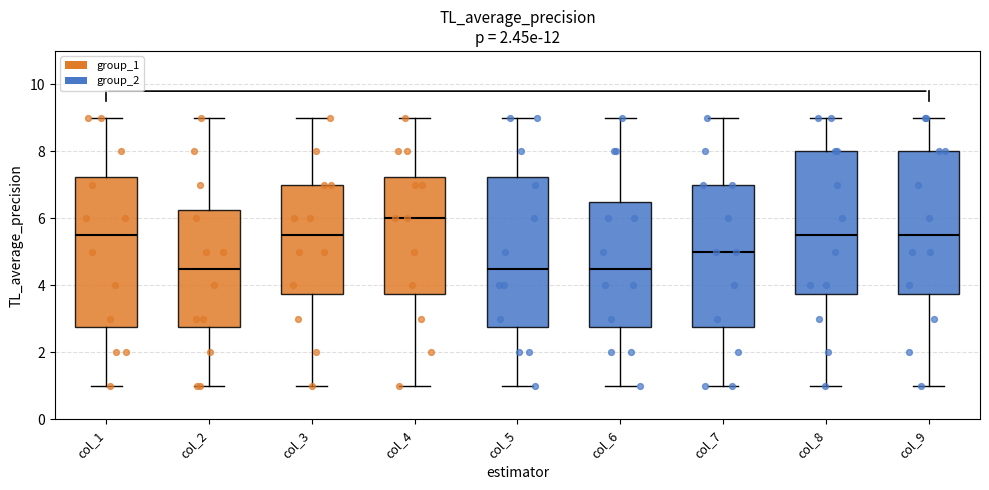

Reading left to right, transcribe this box plot: for each box, give where its median line is, the range the box spans, and where its two whiskers end, as read against the y-axis. The values are not printed on the chart, so give them approximately, as read against the axis.

col_1: median 5.6, box 2.8 to 7.2, whiskers 1.0 to 9.0
col_2: median 4.6, box 2.8 to 6.2, whiskers 1.0 to 9.0
col_3: median 5.6, box 3.8 to 7.0, whiskers 1.0 to 9.0
col_4: median 6.0, box 3.8 to 7.2, whiskers 1.0 to 9.0
col_5: median 4.6, box 2.8 to 7.2, whiskers 1.0 to 9.0
col_6: median 4.6, box 2.8 to 6.6, whiskers 1.0 to 9.0
col_7: median 5.0, box 2.8 to 7.0, whiskers 1.0 to 9.0
col_8: median 5.6, box 3.8 to 8.0, whiskers 1.0 to 9.0
col_9: median 5.6, box 3.8 to 8.0, whiskers 1.0 to 9.0